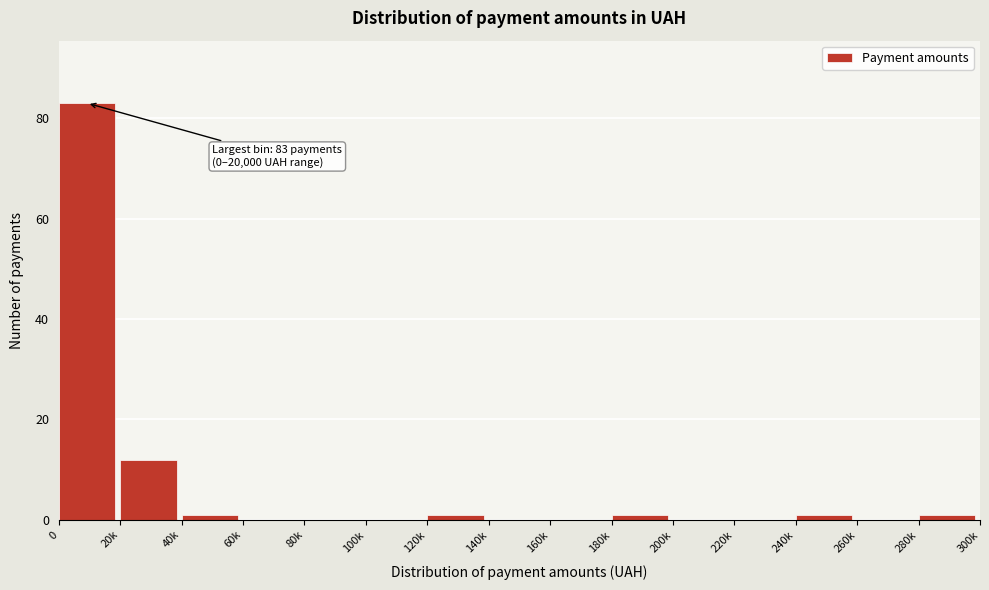

Reading left to right, what are all the values shown in this chart?

0=83	20k=12	40k=1	60k=0	80k=0	100k=0	120k=1	140k=0	160k=0	180k=1	200k=0	220k=0	240k=1	260k=0	280k=1